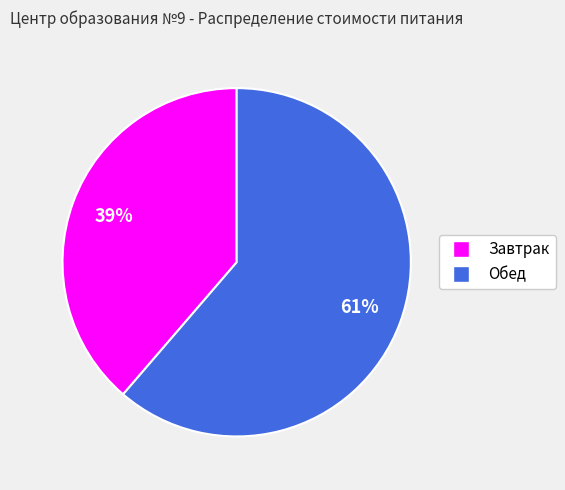

Which has a higher value, Завтрак or Обед?

Обед